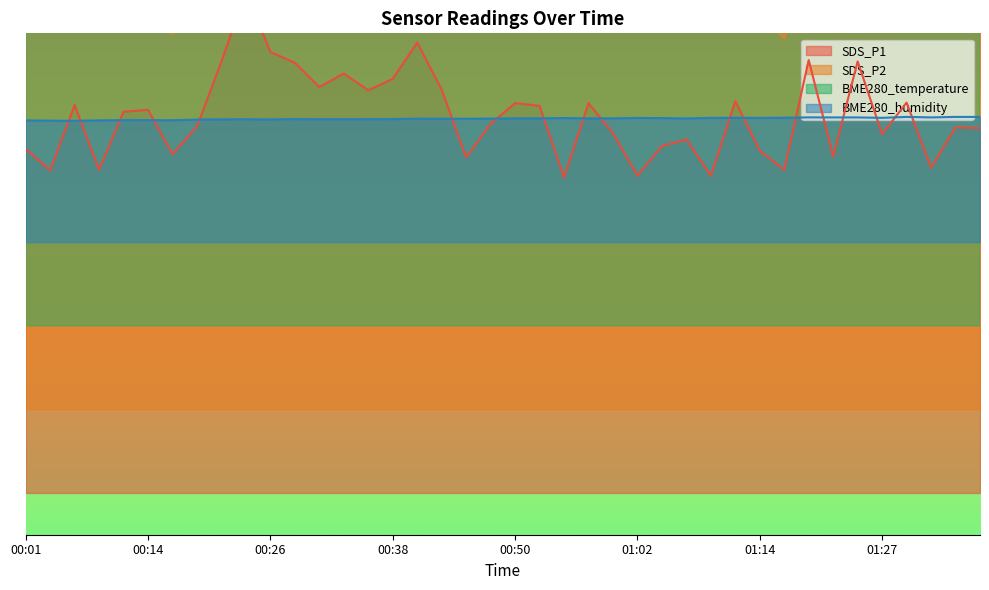

What is the label of the 15th point from the left?

00:35